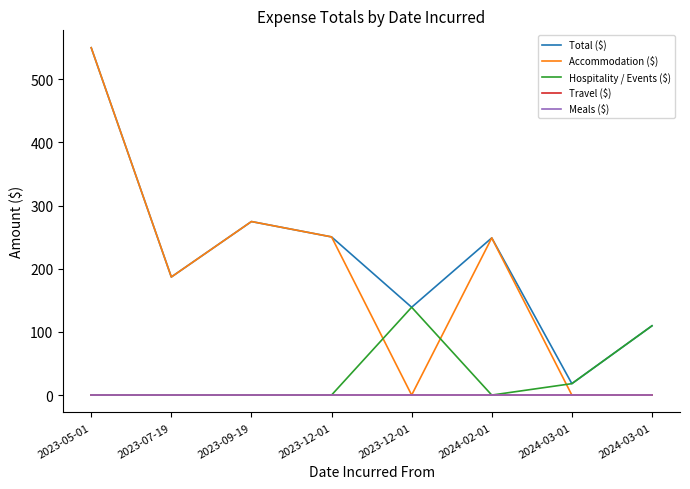

Does the chart display data point markers on the line(s)?

No